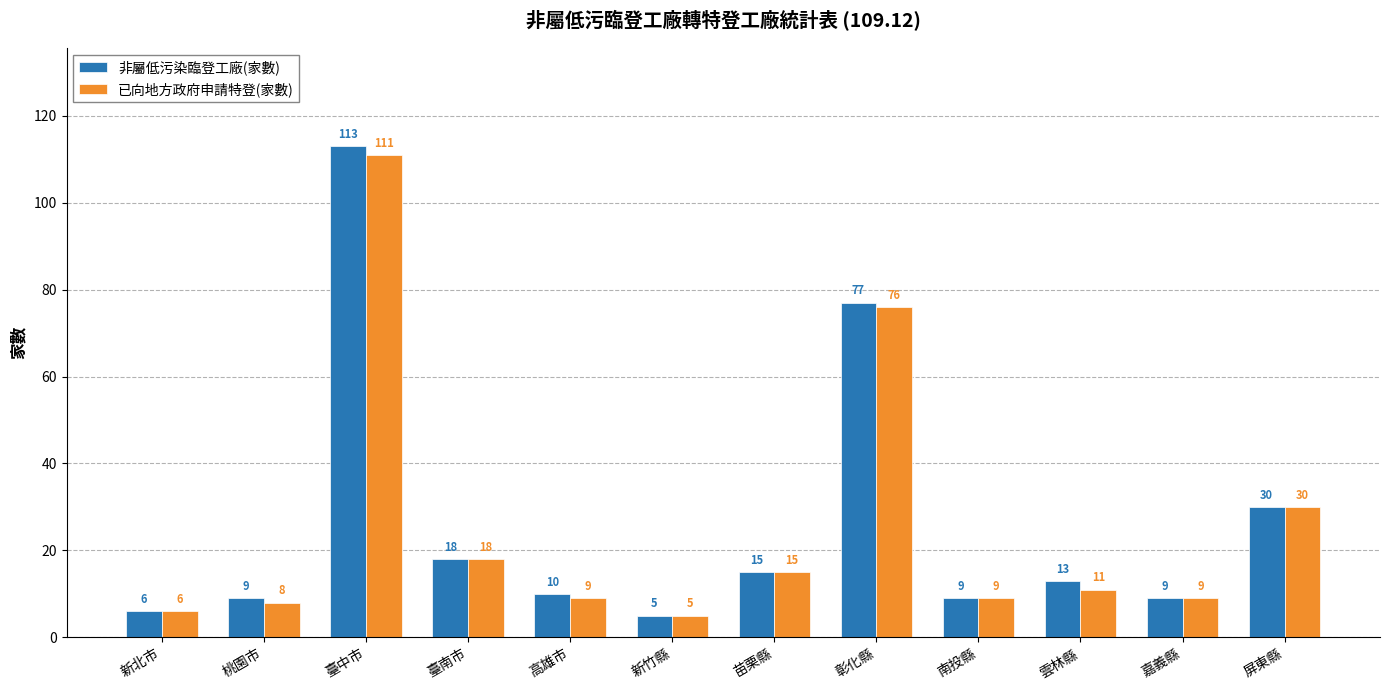

Reading left to right, transcribe all the data shown in this chart.

非屬低污染臨登工廠(家數): 6	9	113	18	10	5	15	77	9	13	9	30
已向地方政府申請特登(家數): 6	8	111	18	9	5	15	76	9	11	9	30